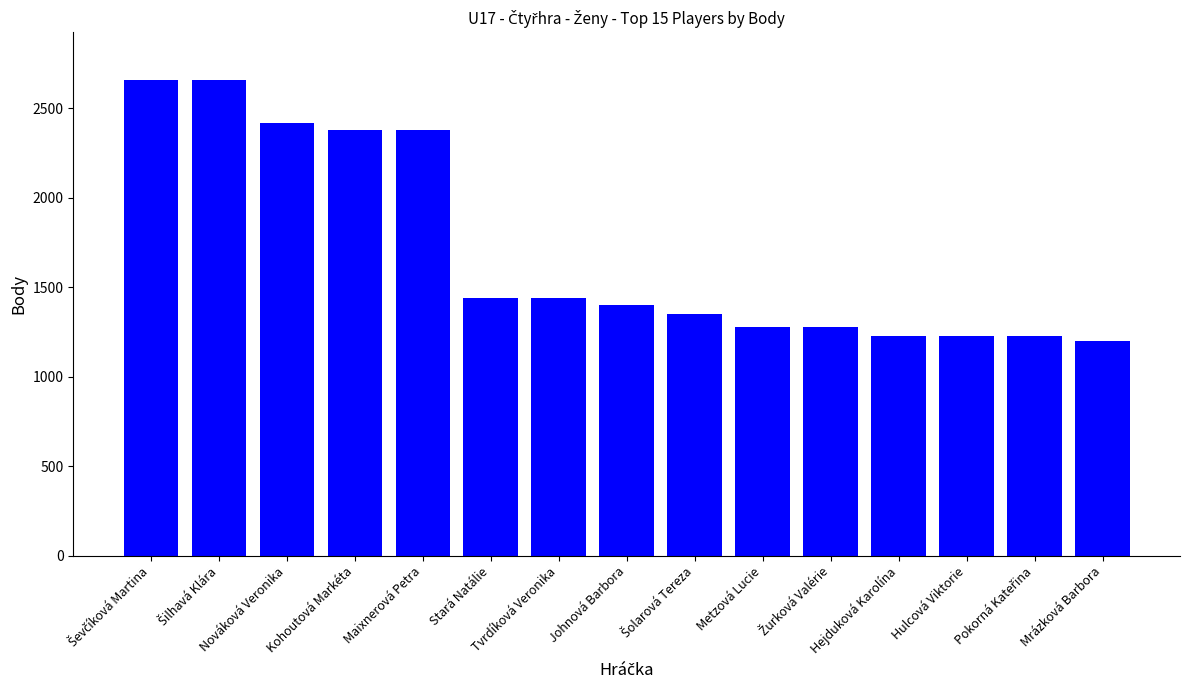

What is the difference between the maximum and minimum values?

1460